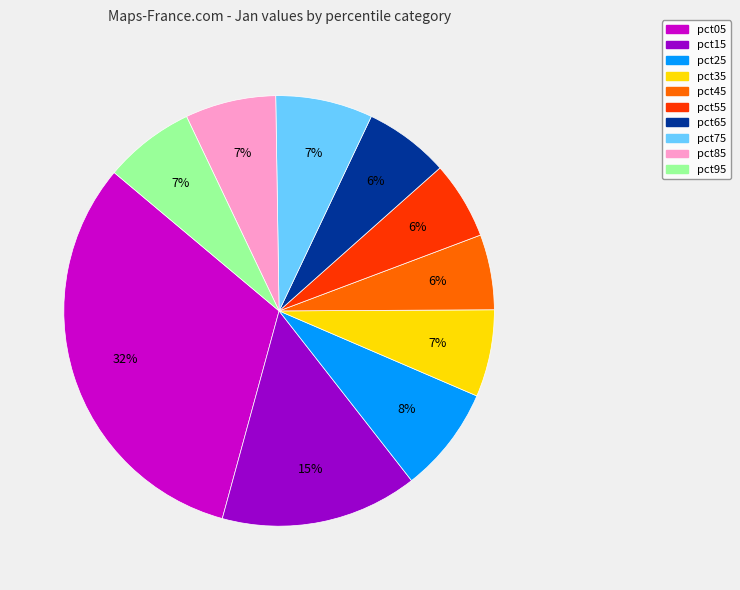

Is there any slice that represents more than half of the pie?

No